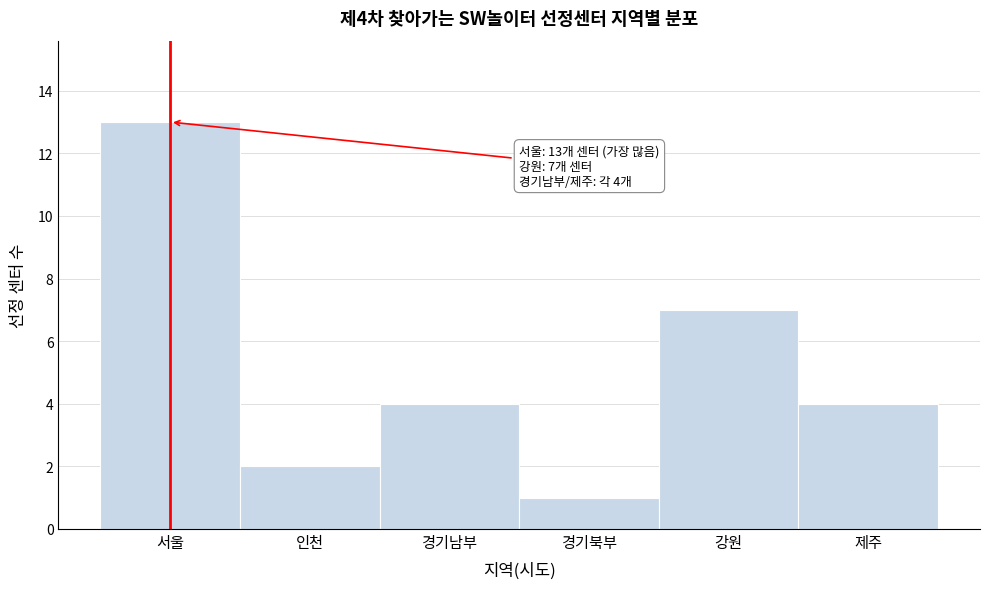

Reading right to left, what are all the values shown in this chart?

4	7	1	4	2	13